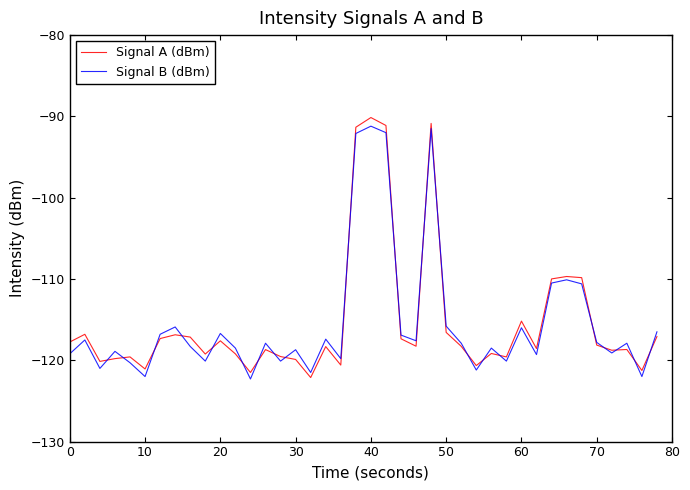

What is the highest value of the Signal B (dBm) series?

-91.2